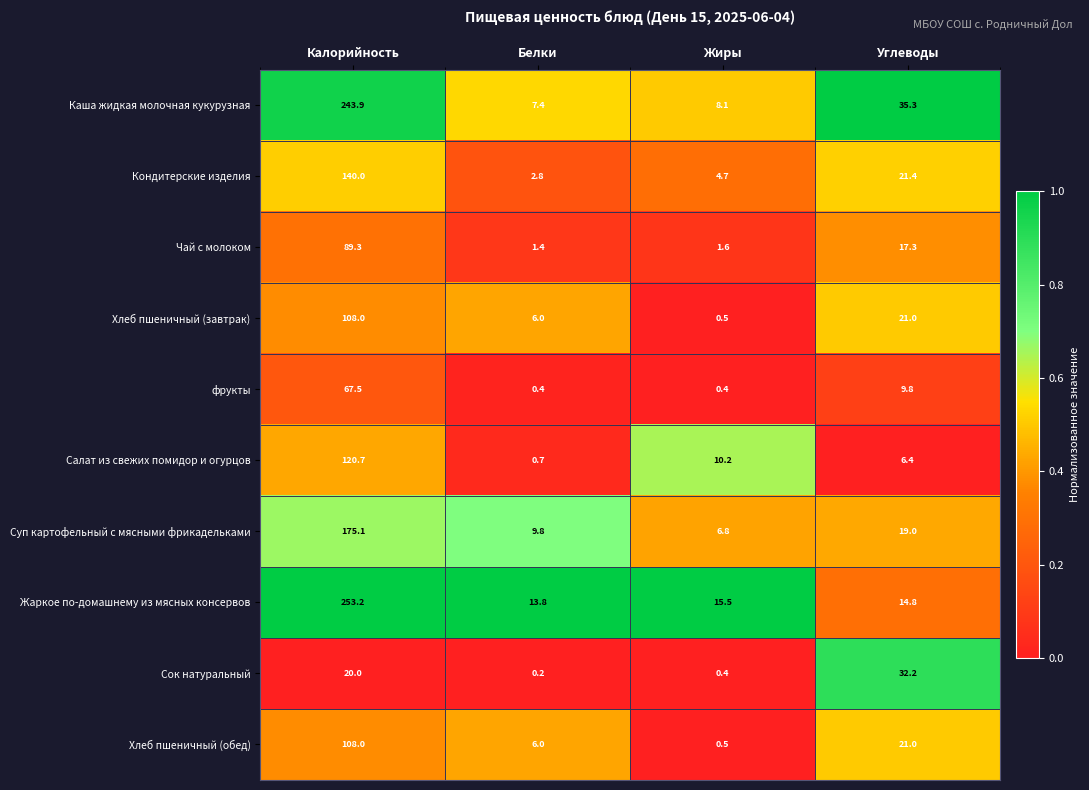

What is the lowest value of the Каша жидкая молочная кукурузная series?

7.4